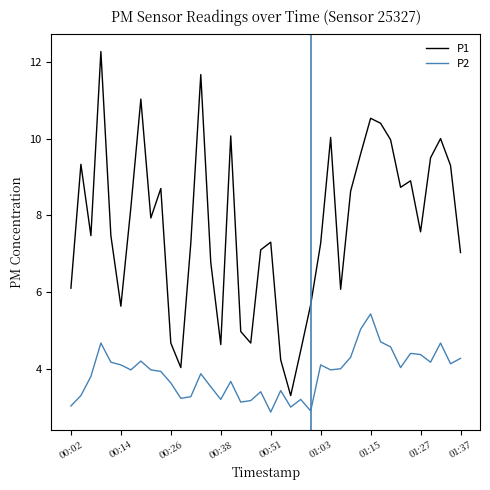

Which series has the largest range (max minus min)?

P1